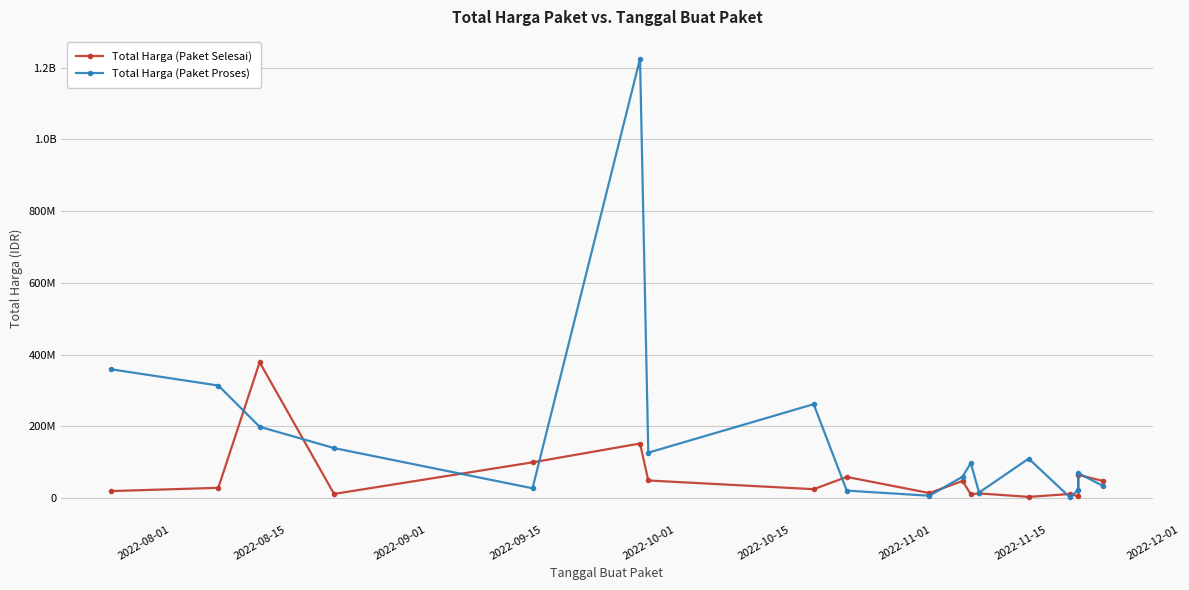

How many categories are shown in the chart?

18